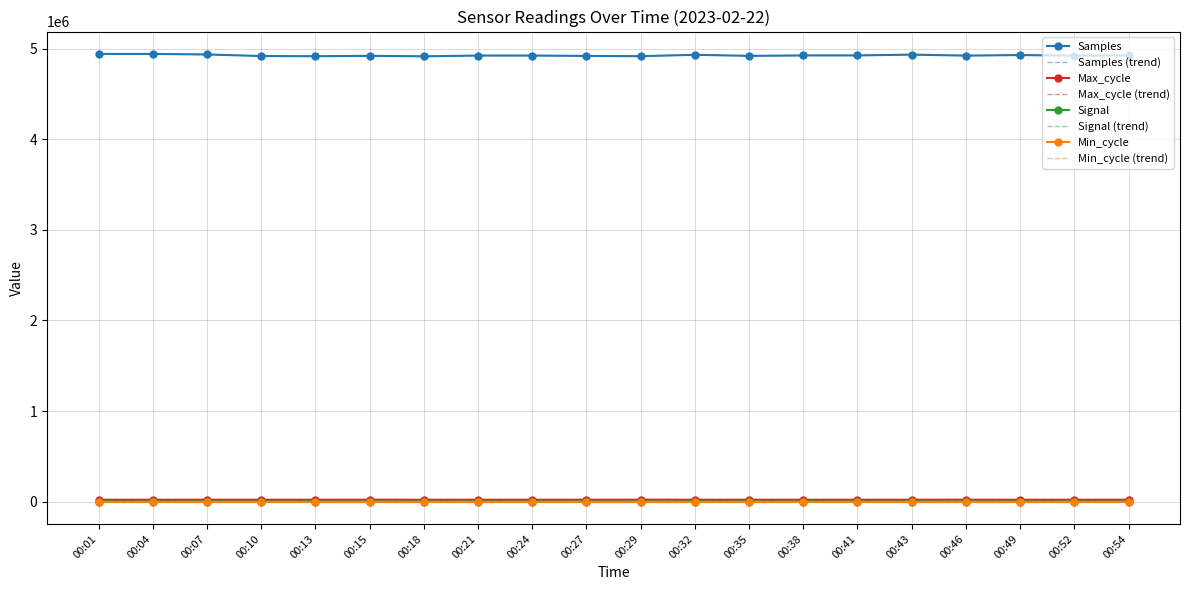

At how many categories does at least one series exceed 3263531?

20